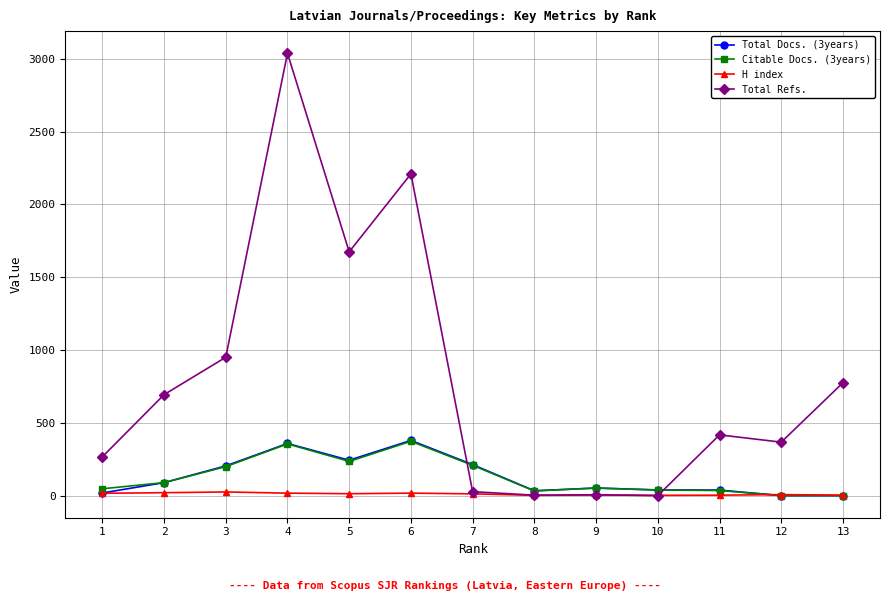

What is the total value across all series at 3?

1378